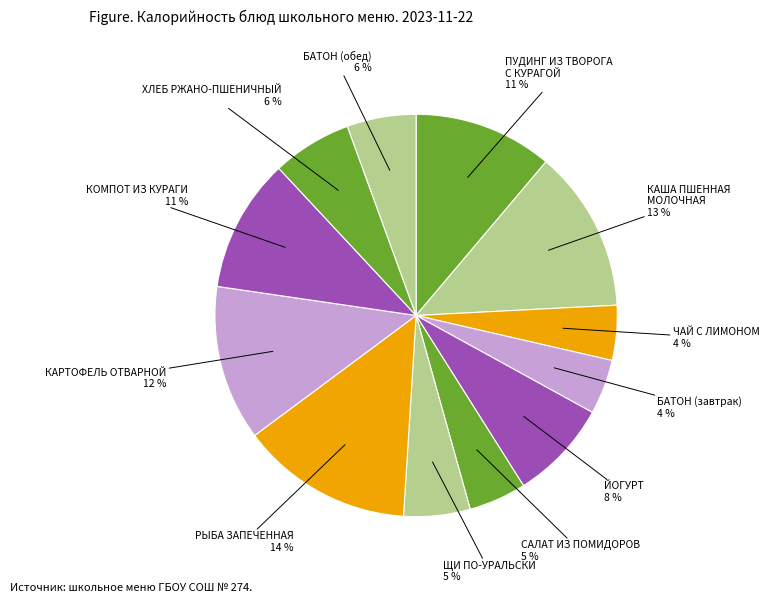

What is the largest slice in the pie chart?

РЫБА ЗАПЕЧЕННАЯ